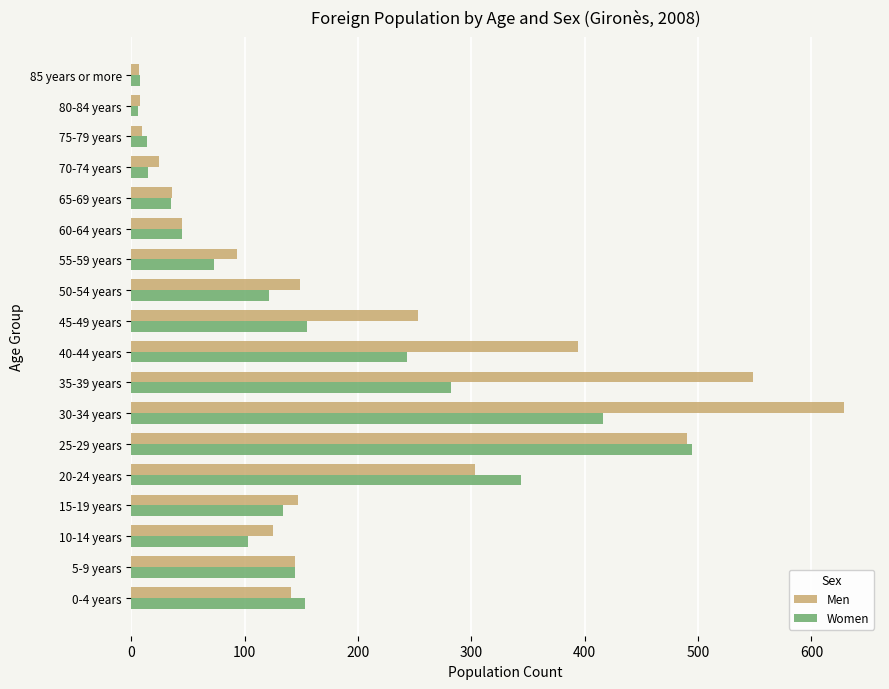

Which series has the largest total across all categories?

Men